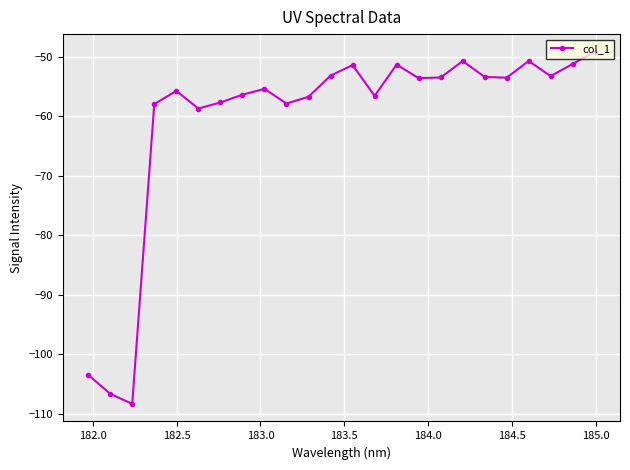

True or false: the data has more than 0 interior local peaks.

True